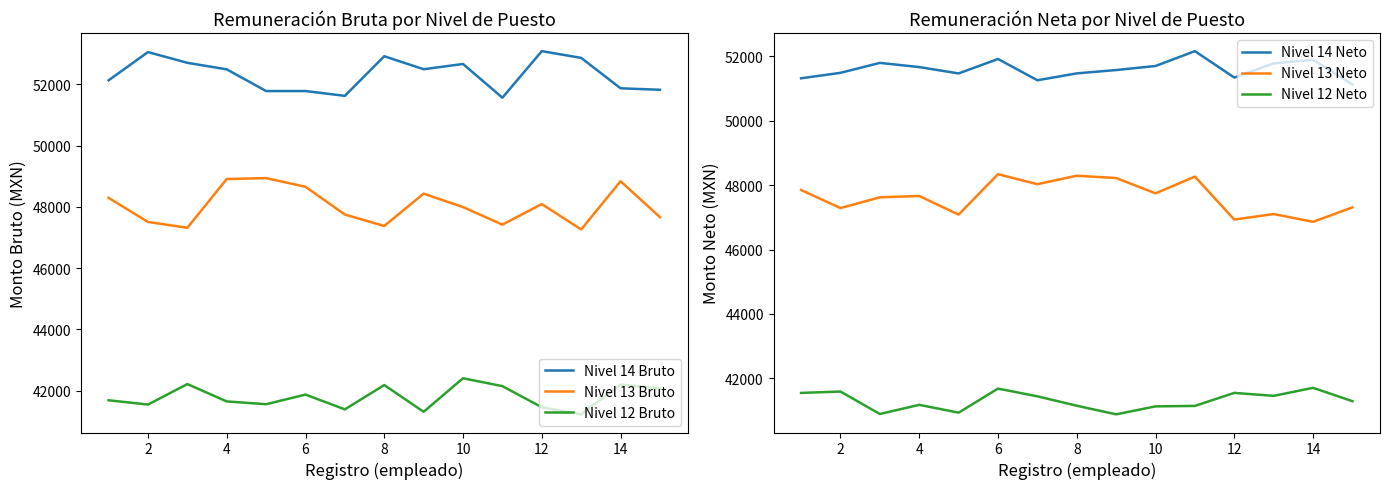

True or false: Nivel 12 Neto and Nivel 14 Bruto cross at least once.

False